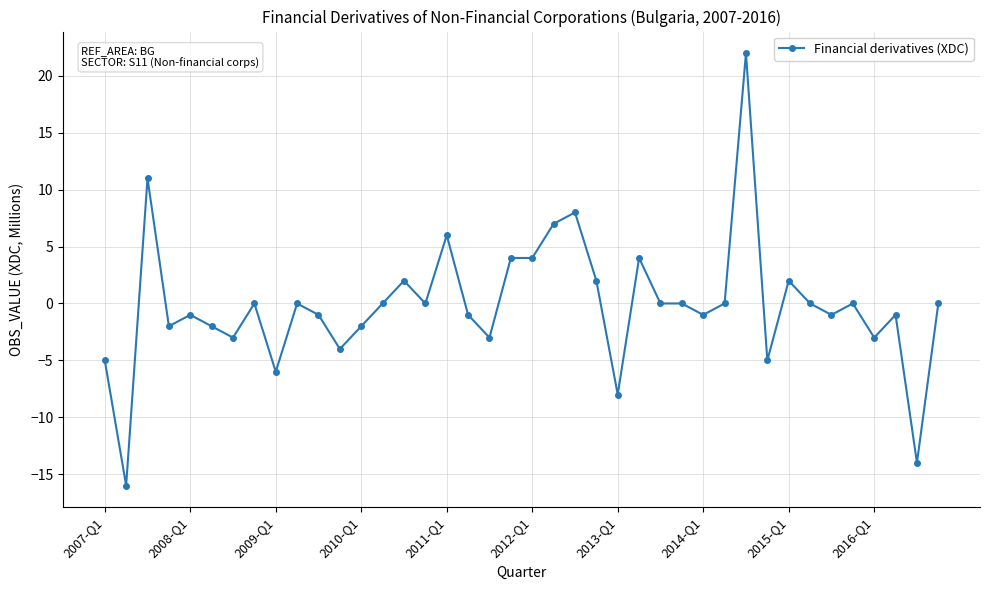

What is the smallest value displayed?

-16